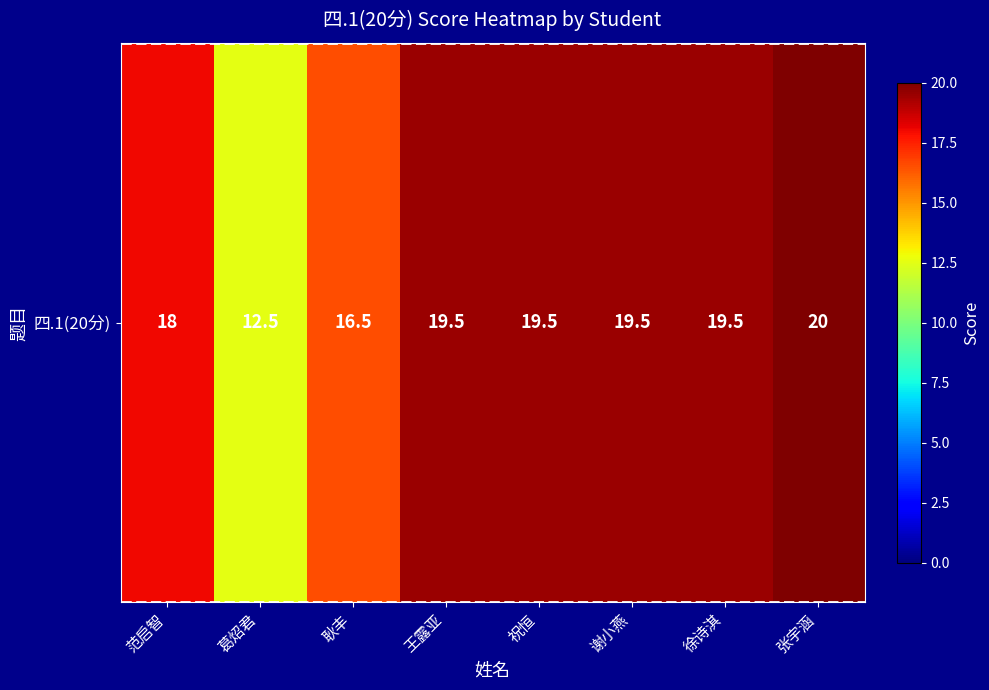

List the labels in order of value, smallest first.

葛炤君, 耿丰, 范启智, 王露亚, 祝恒, 谢小燕, 徐诗淇, 张宇涵